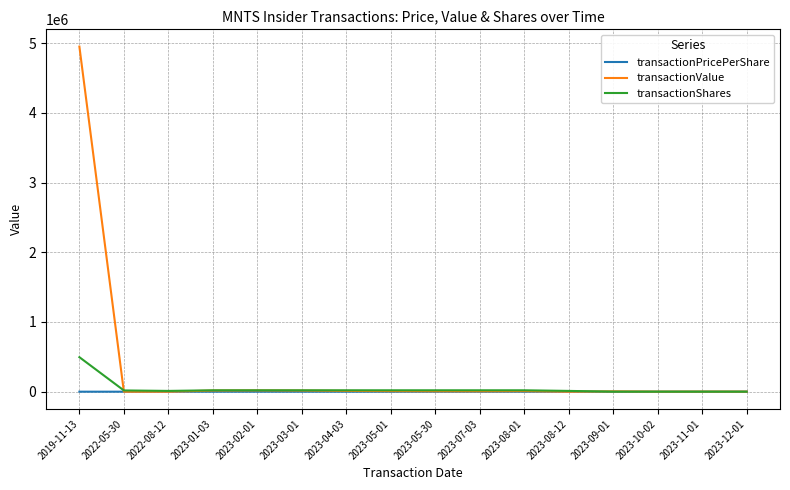

What are all the series names shown in the legend?

transactionPricePerShare, transactionValue, transactionShares